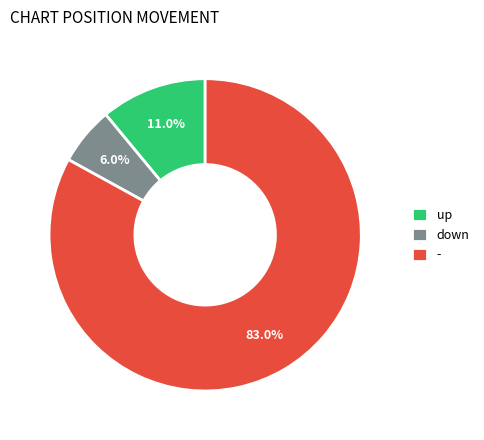

To the nearest percent, what is the difference between the - and down slice percentages?

77%